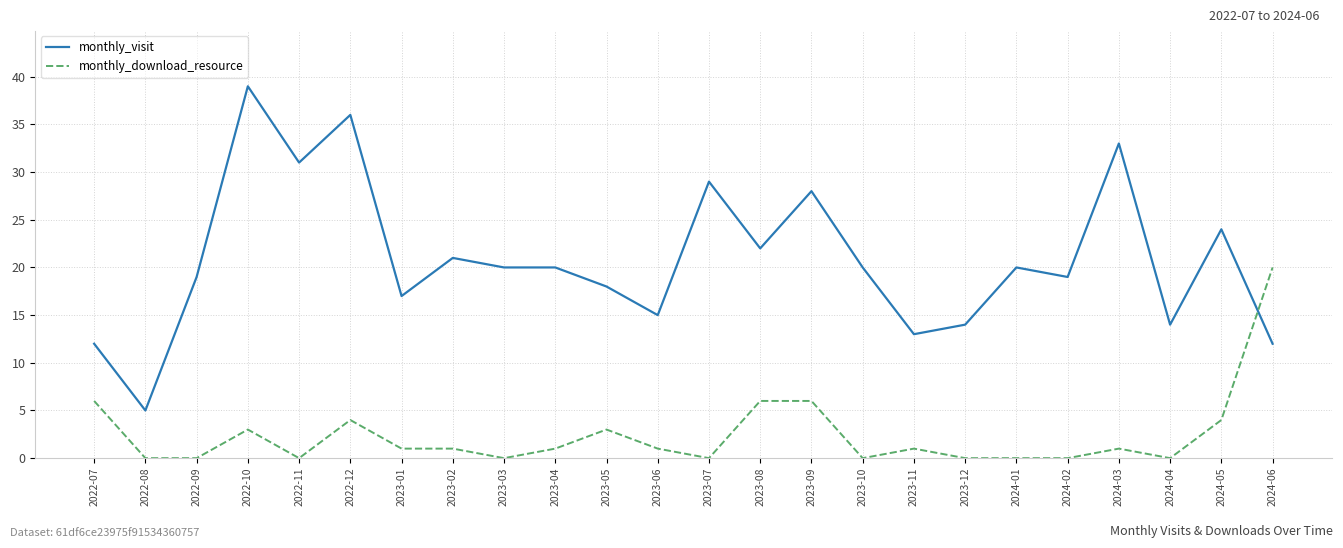

What position from the left is 2023-06?

12